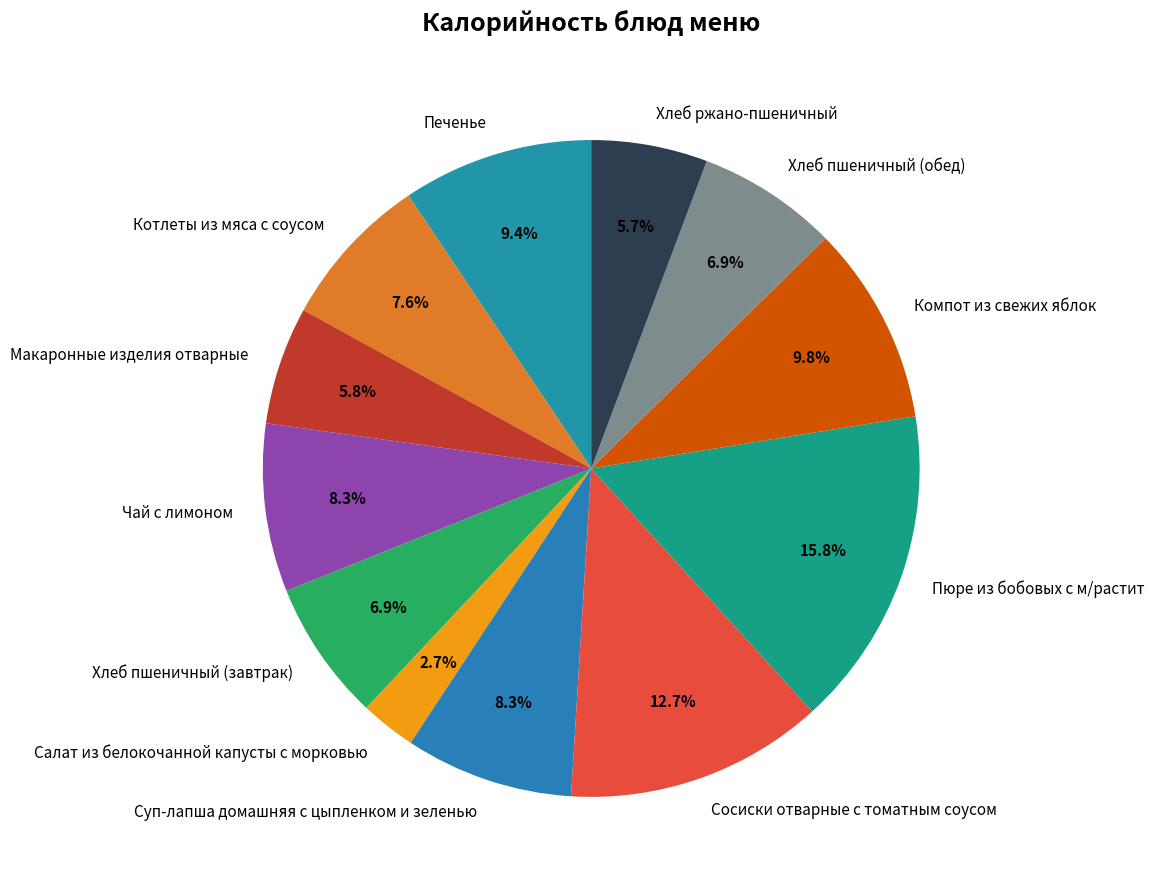

What percentage is NOT represented by Чай с лимоном?

91.7%